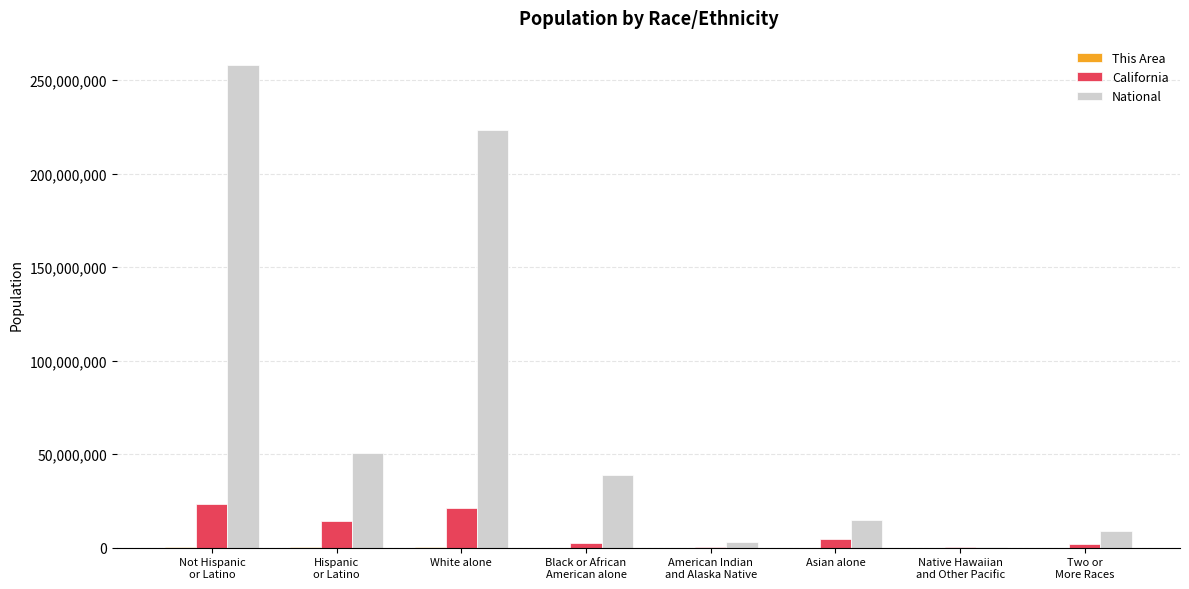

Read the California value at Asian alone, to the nearest 10.

4861010